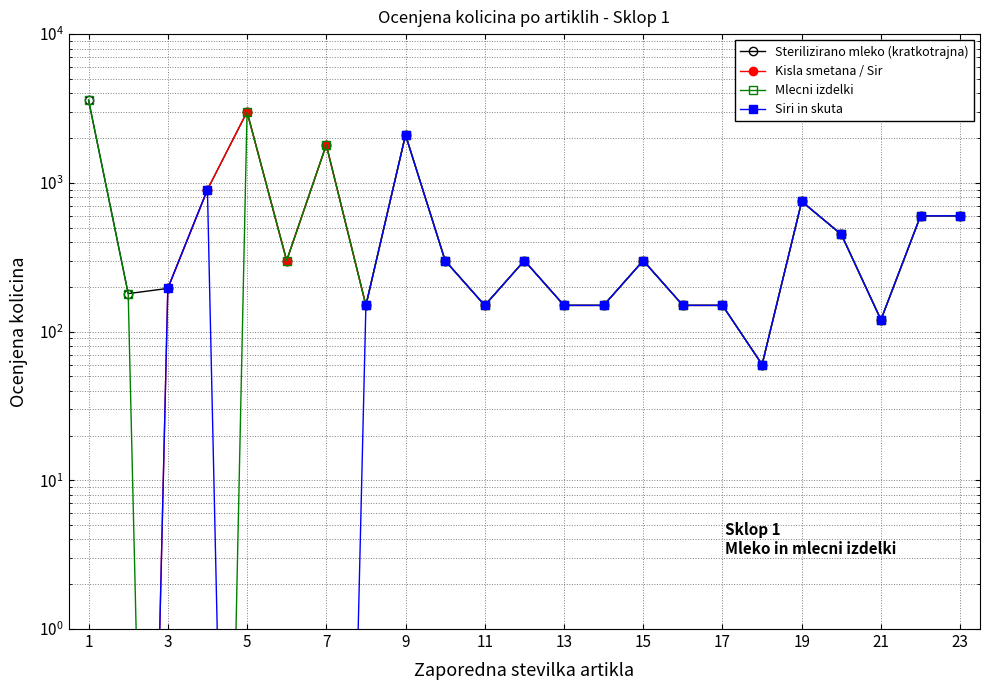

What are all the series names shown in the legend?

Sterilizirano mleko (kratkotrajna), Kisla smetana / Sir, Mlecni izdelki, Siri in skuta